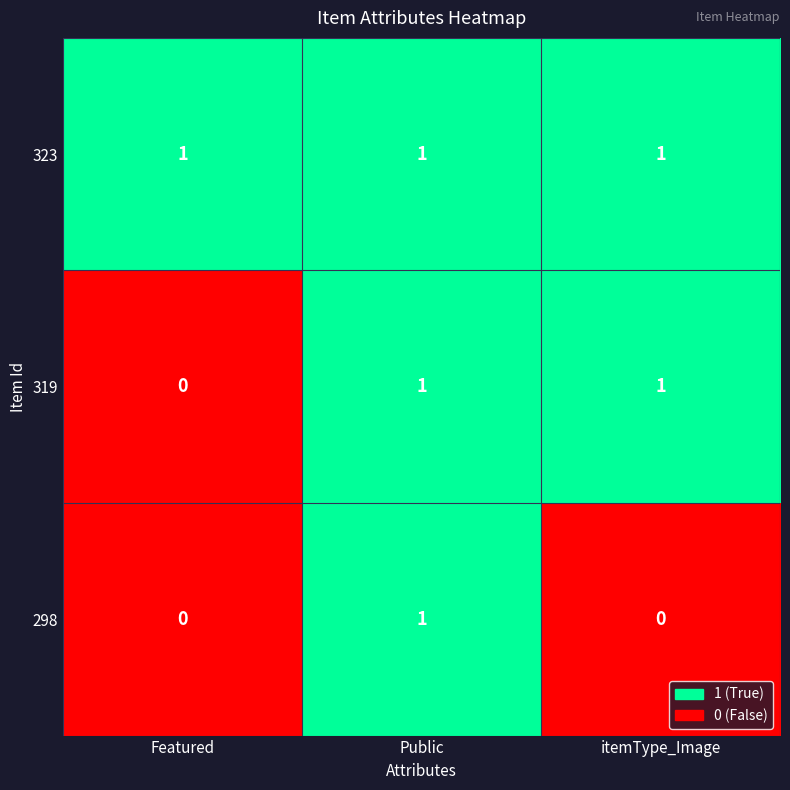

Reading right to left, transcribe all the data shown in this chart.

323: itemType_Image=1	Public=1	Featured=1
319: itemType_Image=1	Public=1	Featured=0
298: itemType_Image=0	Public=1	Featured=0